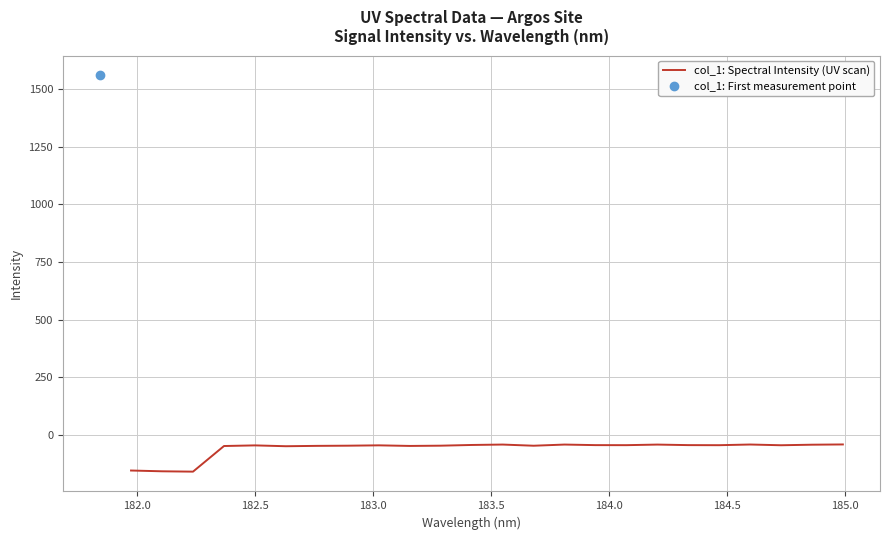

How many interior local valleys (lower than both neighbors) does the data have?

7